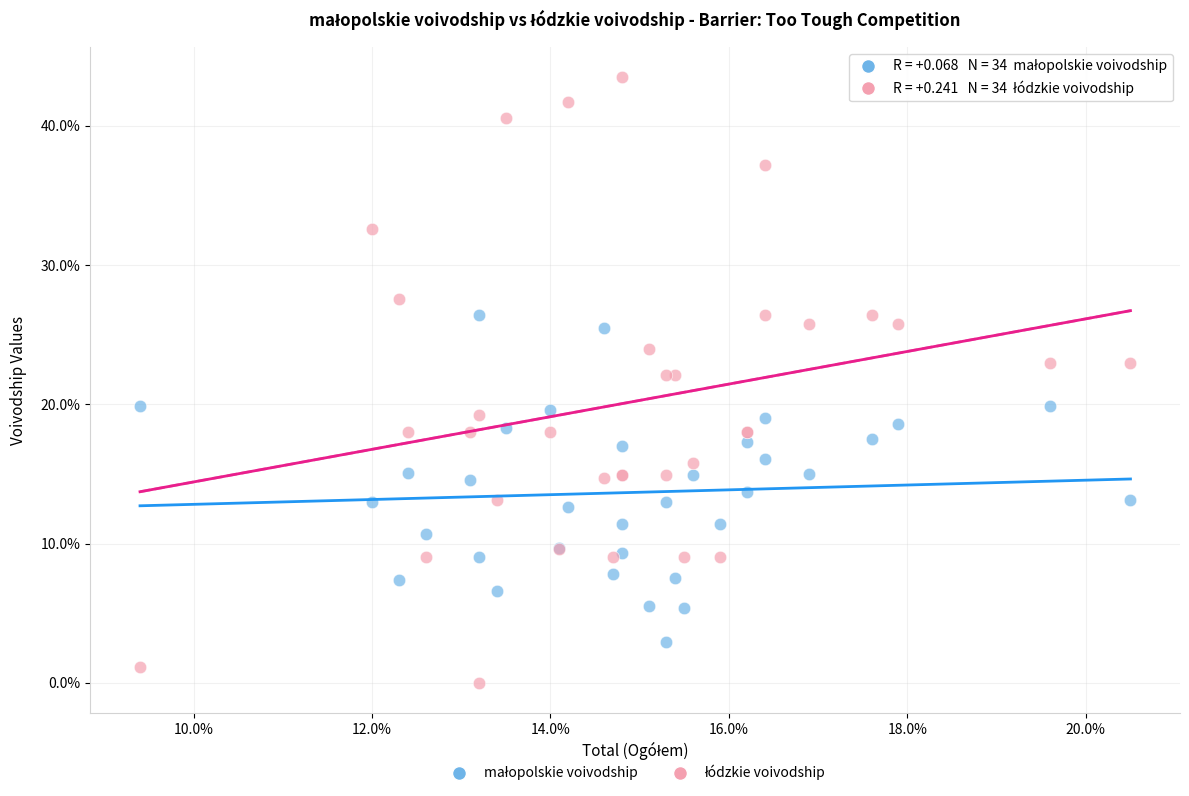

What is the X range (max minus min) for the scatter plot?

11.1